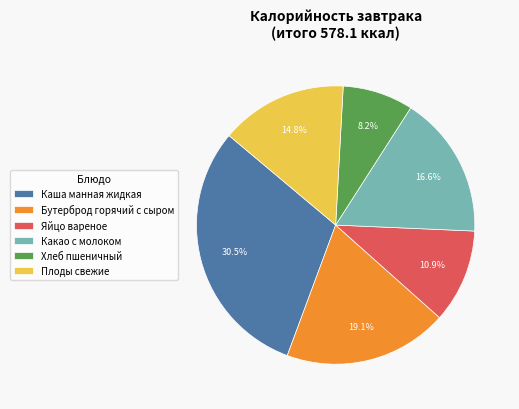

The Яйцо вареное slice represents 11% of the pie. True or false?

True